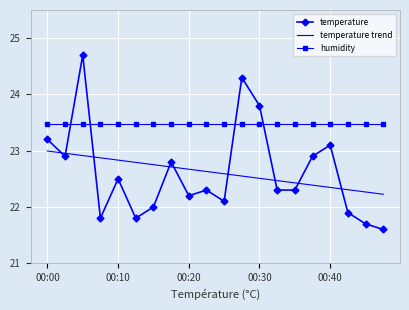

What is the difference between the maximum and minimum values in the temperature series?

3.1